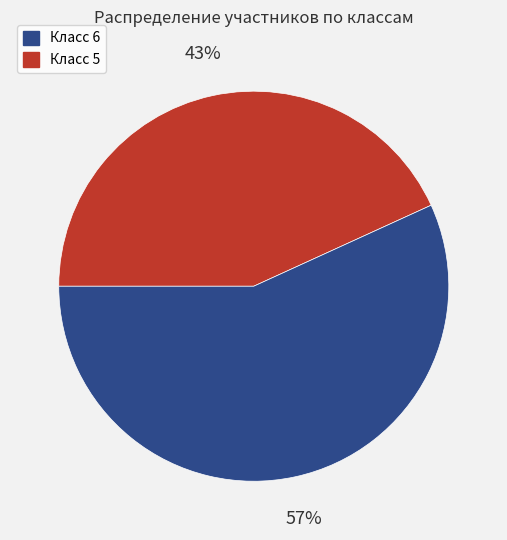

Count the number of slices in the pie.

2